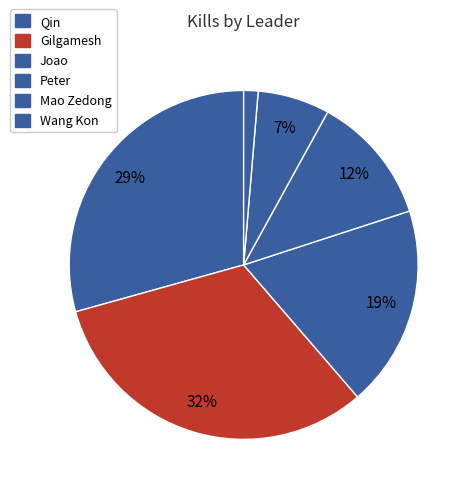

To the nearest percent, what is the average slice percentage?

17%